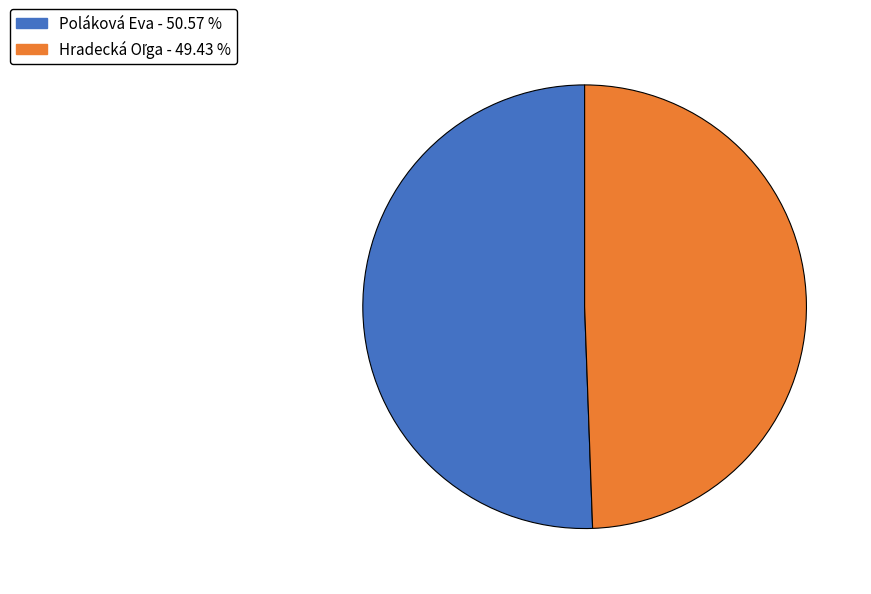

Which category accounts for the majority?

Poláková Eva